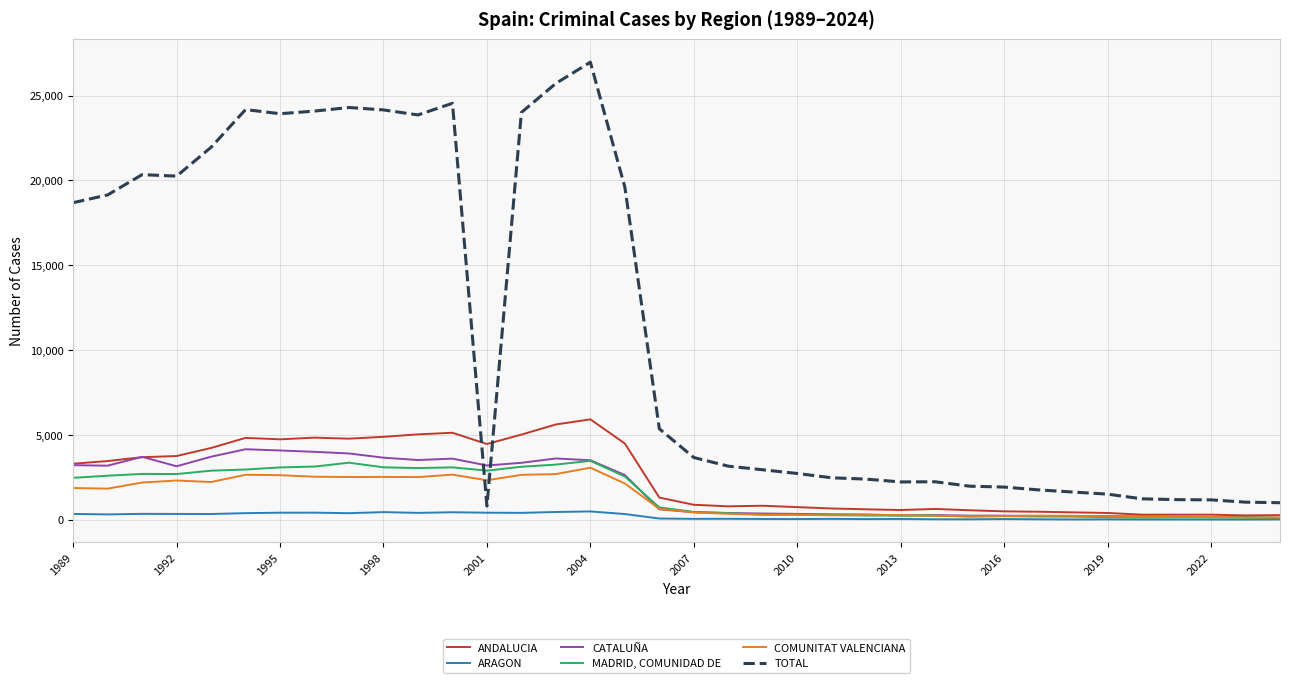

Rank the series by their maximum value, from lowest to highest.

ARAGON, COMUNITAT VALENCIANA, MADRID, COMUNIDAD DE, CATALUÑA, ANDALUCIA, TOTAL